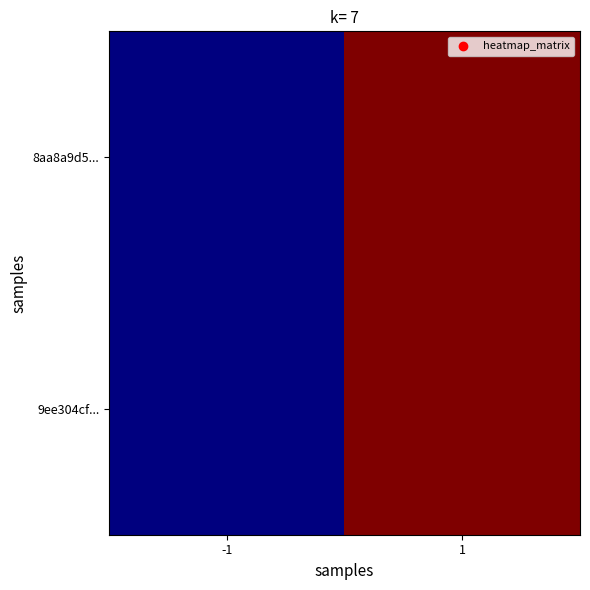

Rank the series by their maximum value, from lowest to highest.

8aa8a9d5..., 9ee304cf...